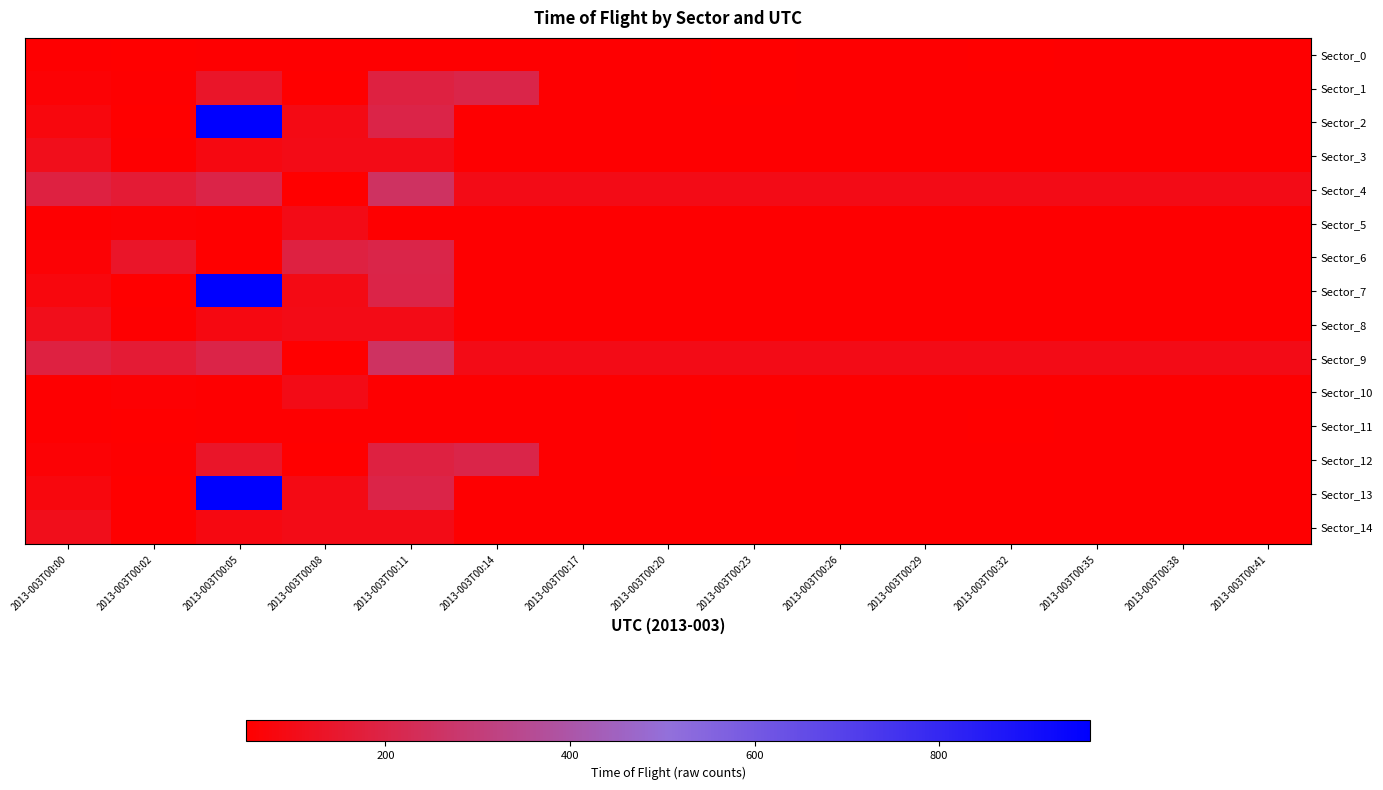

Between 2013-003T00:17 and 2013-003T00:23, which is larger?

2013-003T00:17